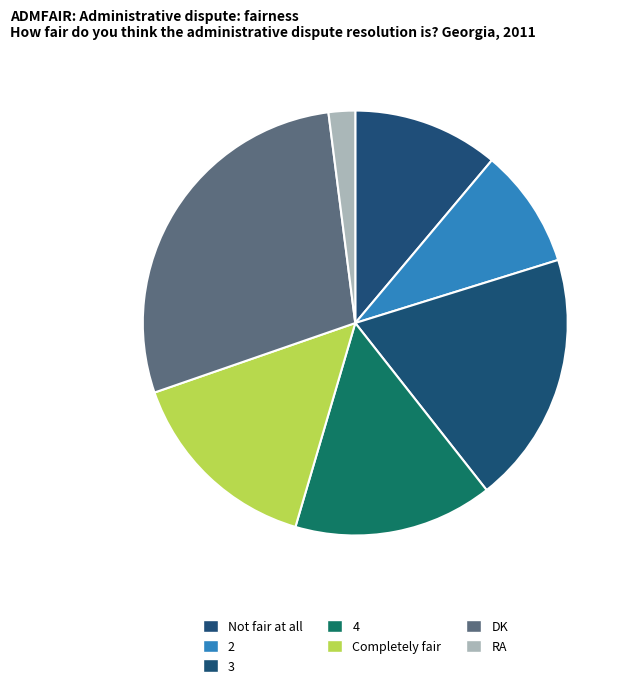

Rank the categories by value from lowest to highest.

RA, 2, Not fair at all, 4, Completely fair, 3, DK